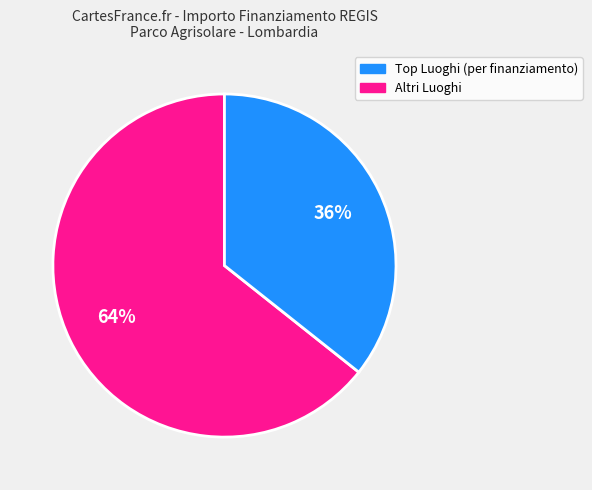

Is there a majority slice in this chart?

Yes